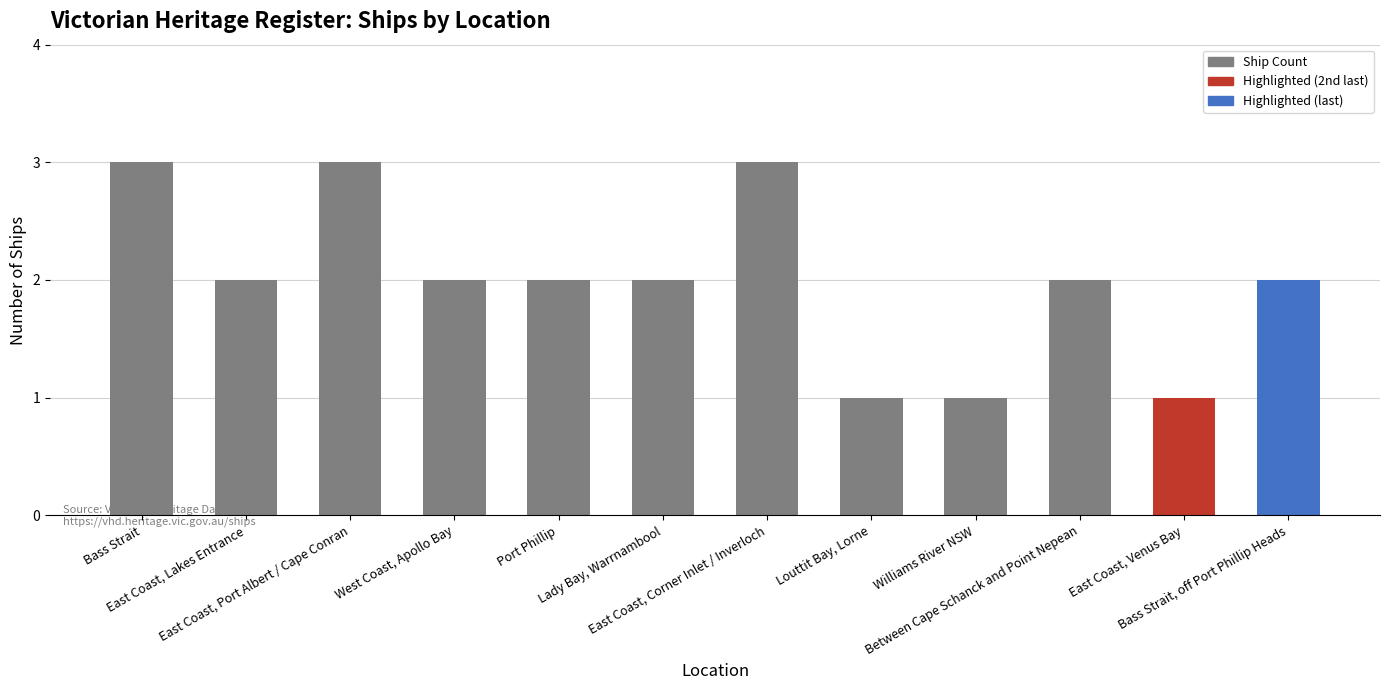

What is the average value?

2